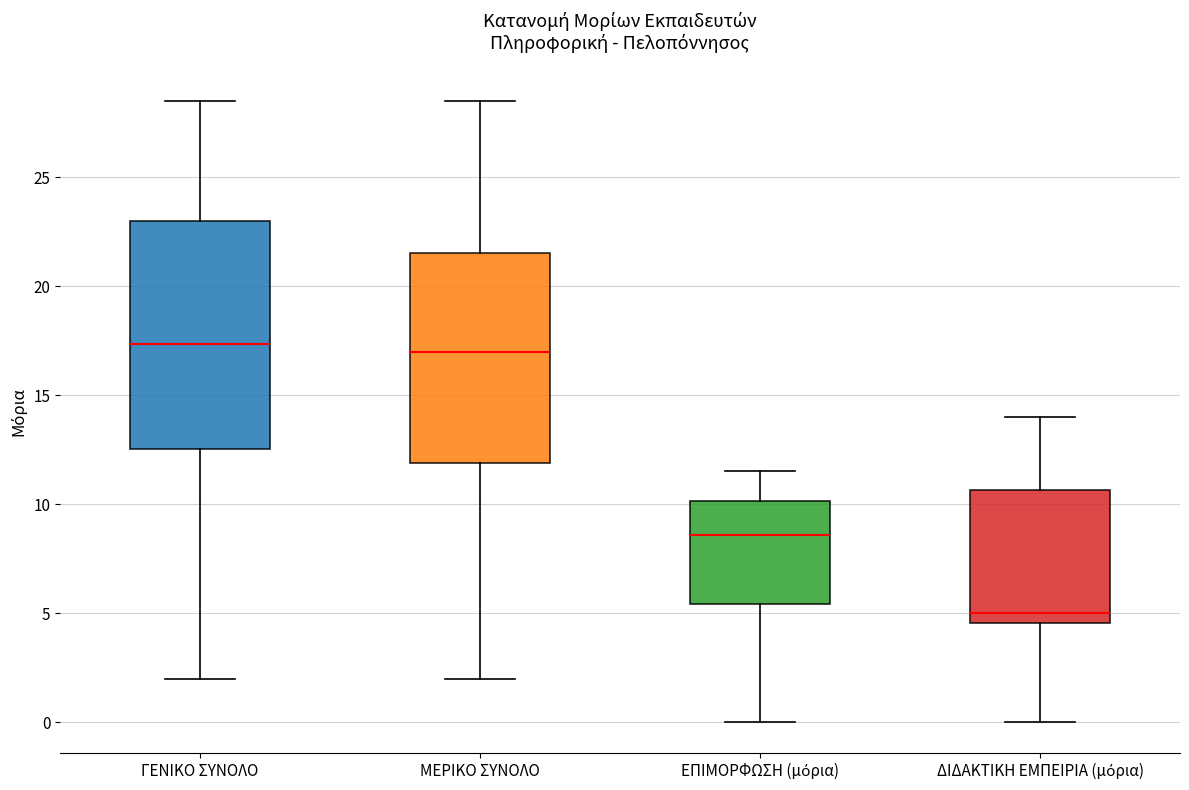

Reading left to right, read every box against the y-axis: the position of its median line, the range the box covers, and the ends of its whiskers. The values are not printed on the chart, so give them approximately, as read against the axis.

ΓΕΝΙΚΟ ΣΥΝΟΛΟ: median 17.5, box 12.5 to 23.0, whiskers 2.0 to 28.5
ΜΕΡΙΚΟ ΣΥΝΟΛΟ: median 17.0, box 12.0 to 21.5, whiskers 2.0 to 28.5
ΕΠΙΜΟΡΦΩΣΗ (μόρια): median 8.5, box 5.5 to 10.0, whiskers 0.0 to 11.5
ΔΙΔΑΚΤΙΚΗ ΕΜΠΕΙΡΙΑ (μόρια): median 5.0, box 4.5 to 10.5, whiskers 0.0 to 14.0